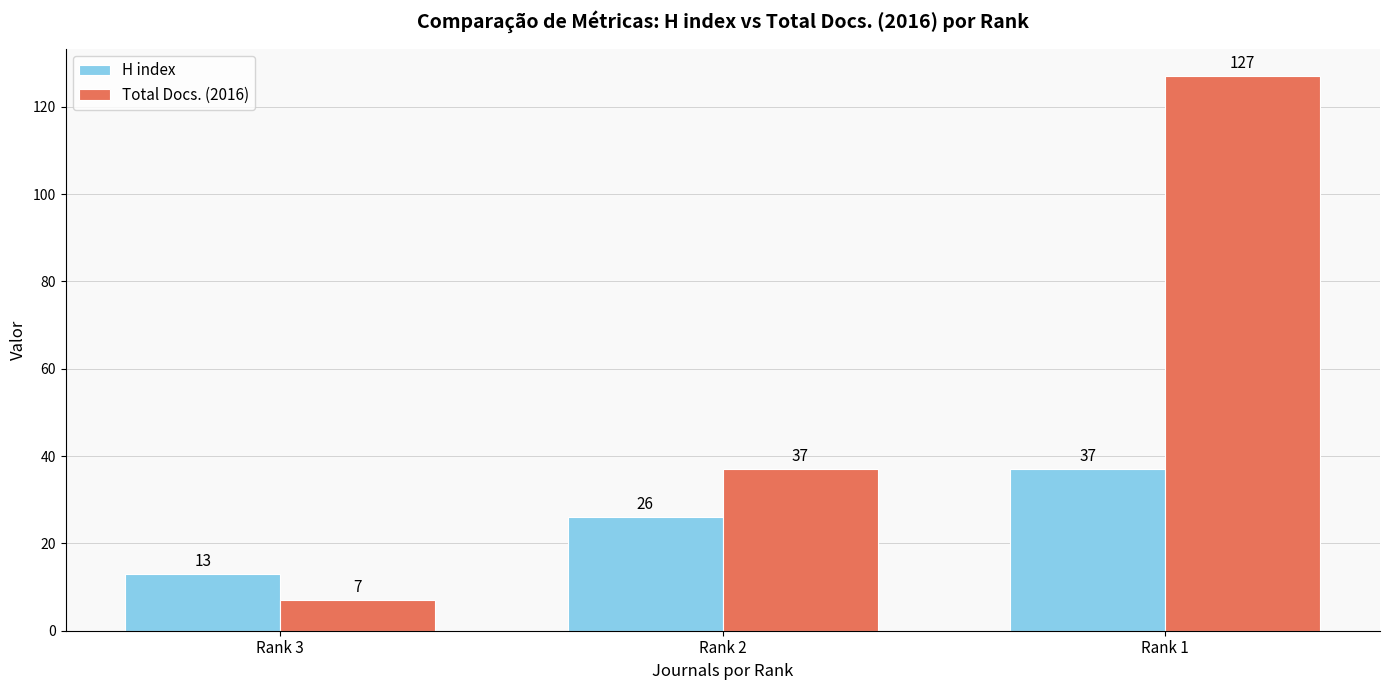

How many values in the H index series are below 26?

1